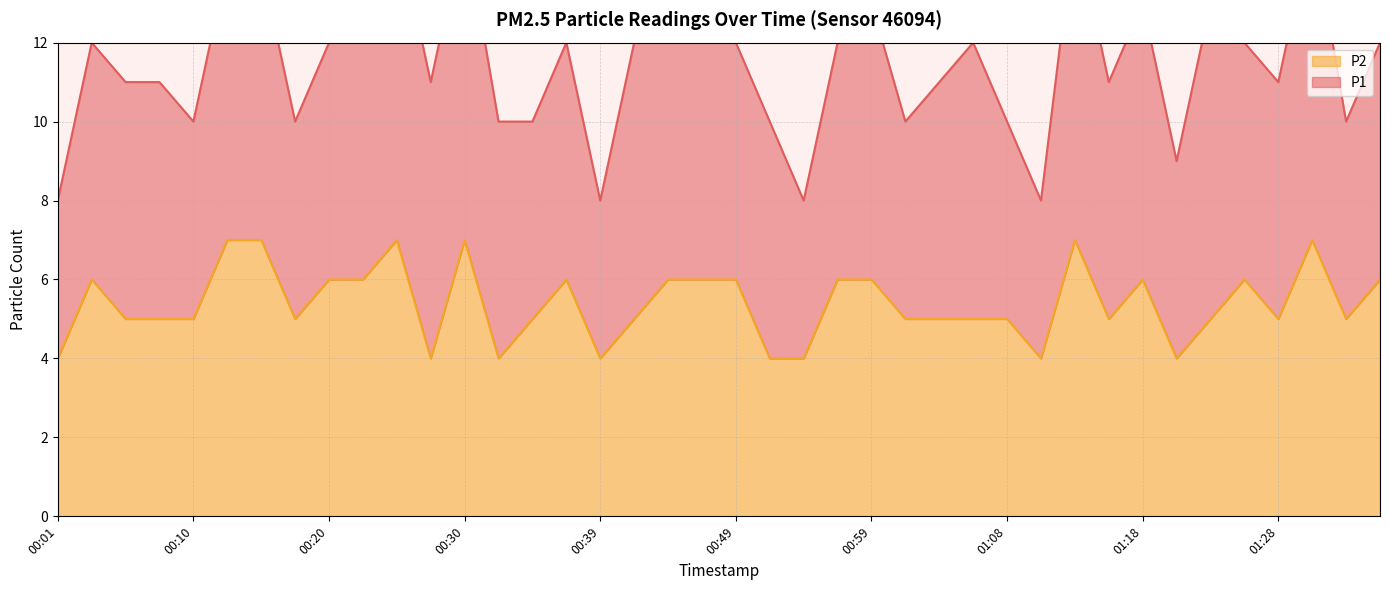

Reading left to right, list all the values displayed in this chart.

4	6	5	5	5	7	7	5	6	6	7	4	7	4	5	6	4	5	6	6	6	4	4	6	6	5	5	5	5	4	7	5	6	4	5	6	5	7	5	6